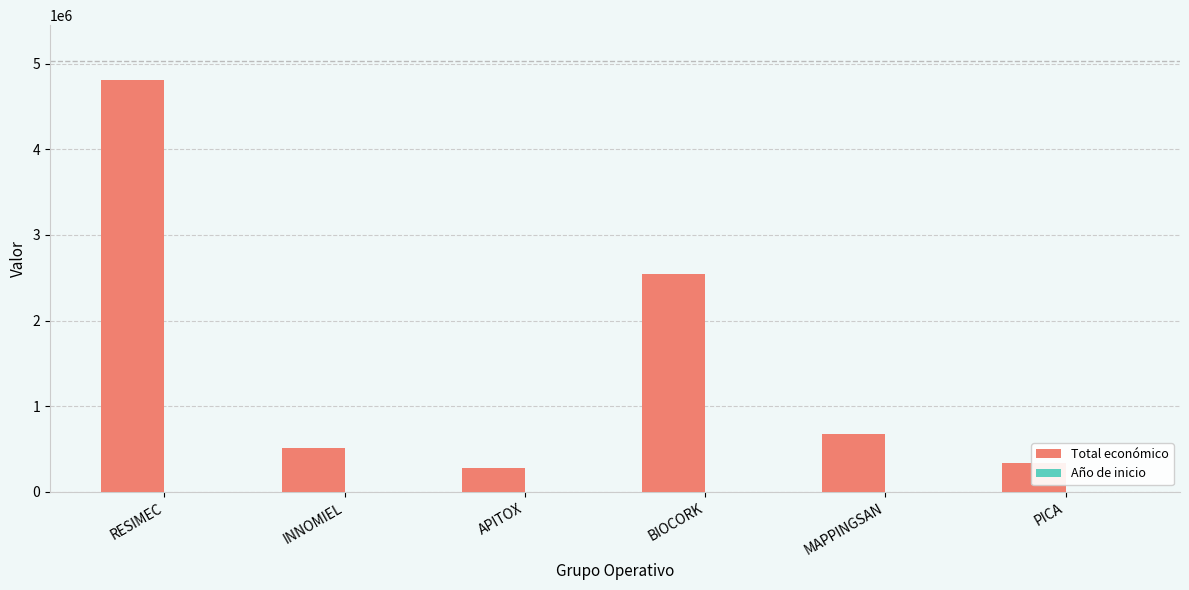

Between INNOMIEL and APITOX, which series saw the biggest shift?

Total económico